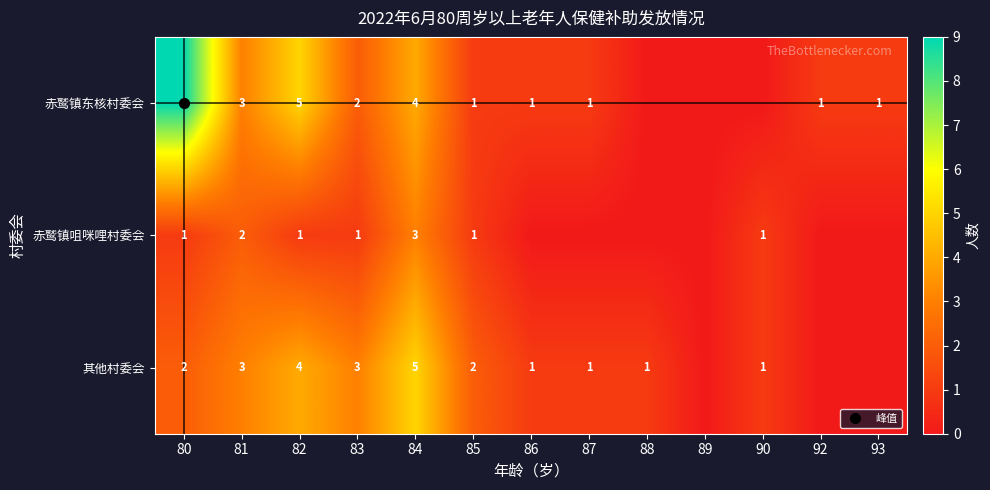

Is the value of 其他村委会 at 81 greater than the value of 赤鹫镇咀咪哩村委会 at 81?

Yes